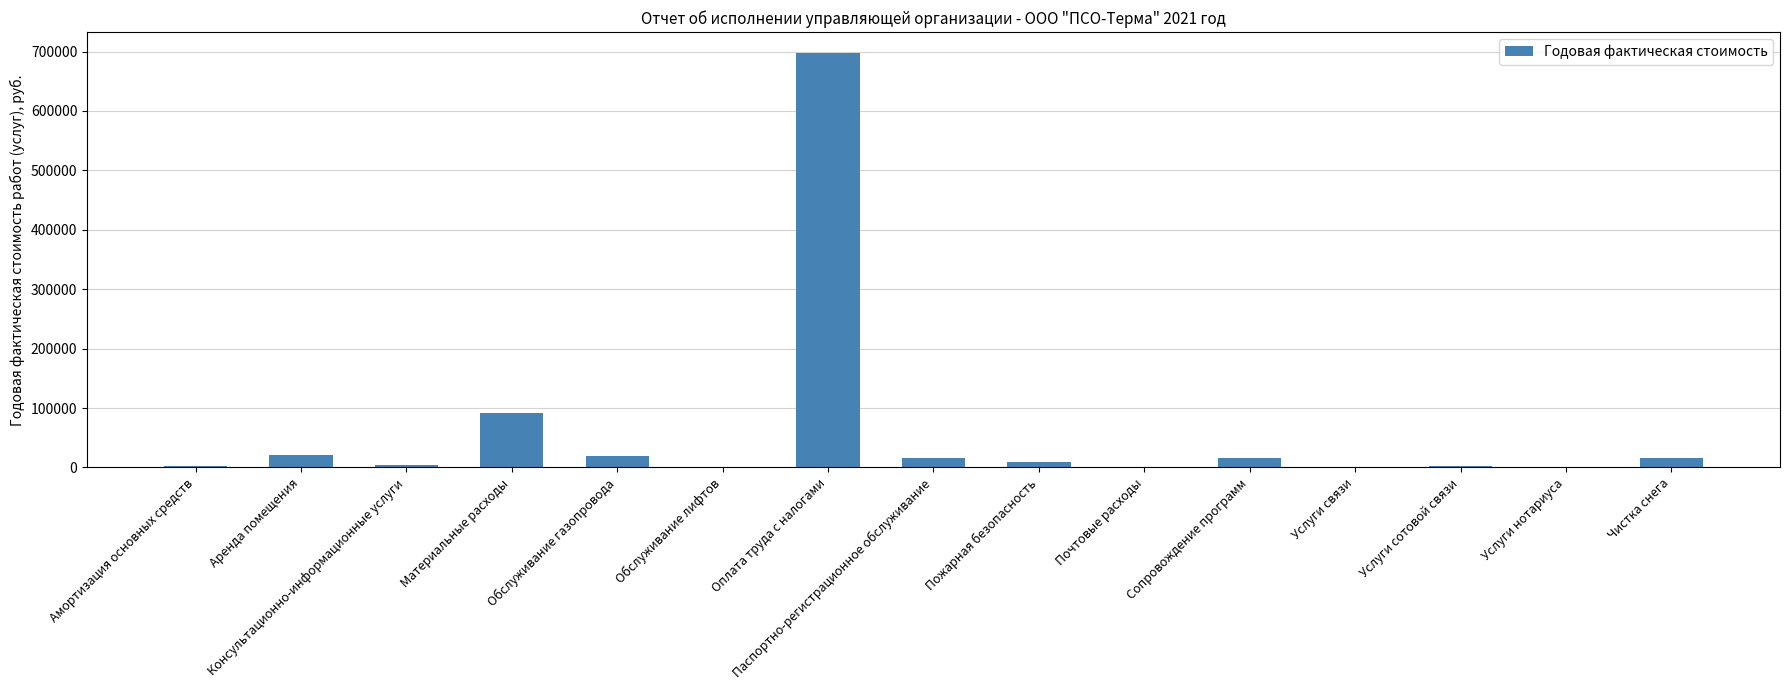

True or false: the data shows 19143.0 at Обслуживание газопровода.

True